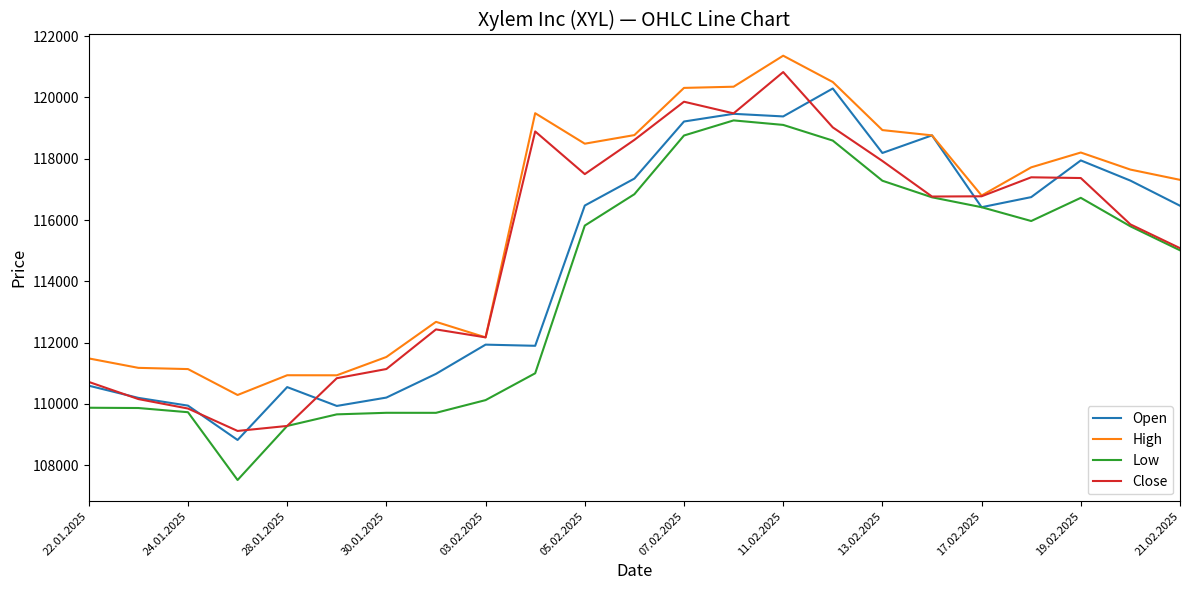

What is the maximum value shown in the chart?

121363